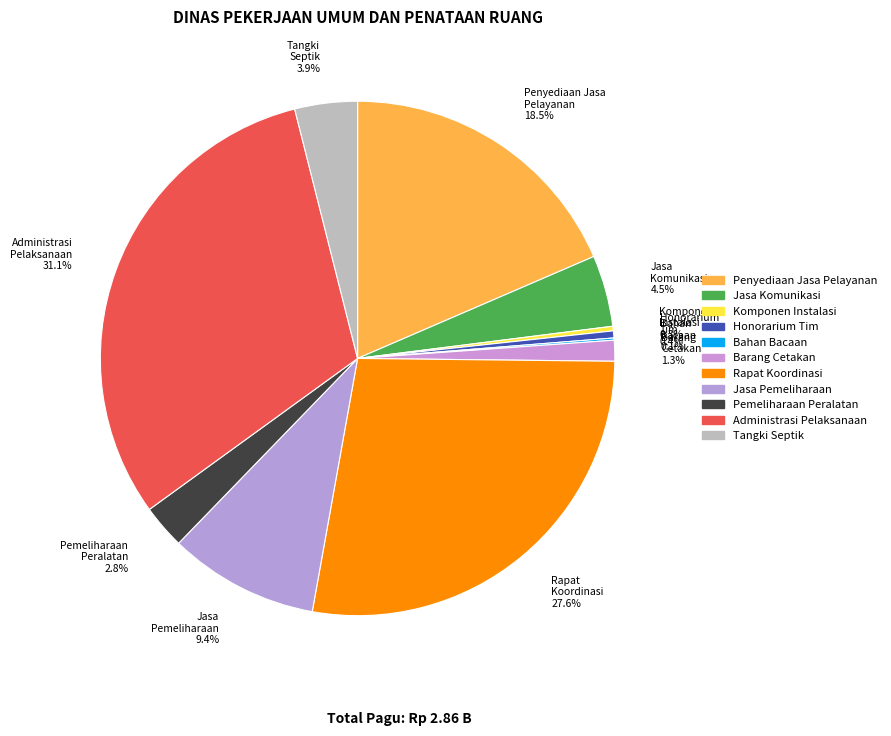

Does any single category account for the majority?

No